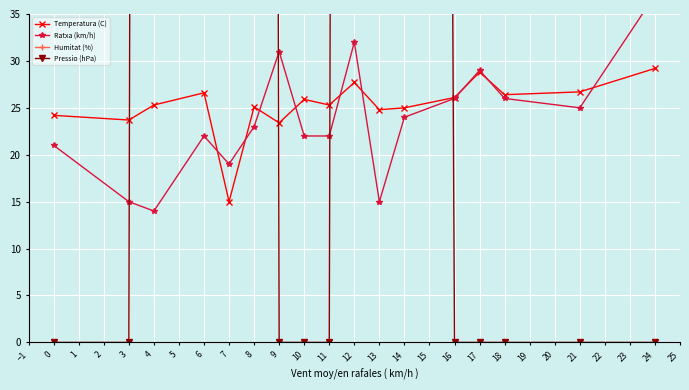

True or false: Temperatura (C) has more than 1 interior local peaks.

True